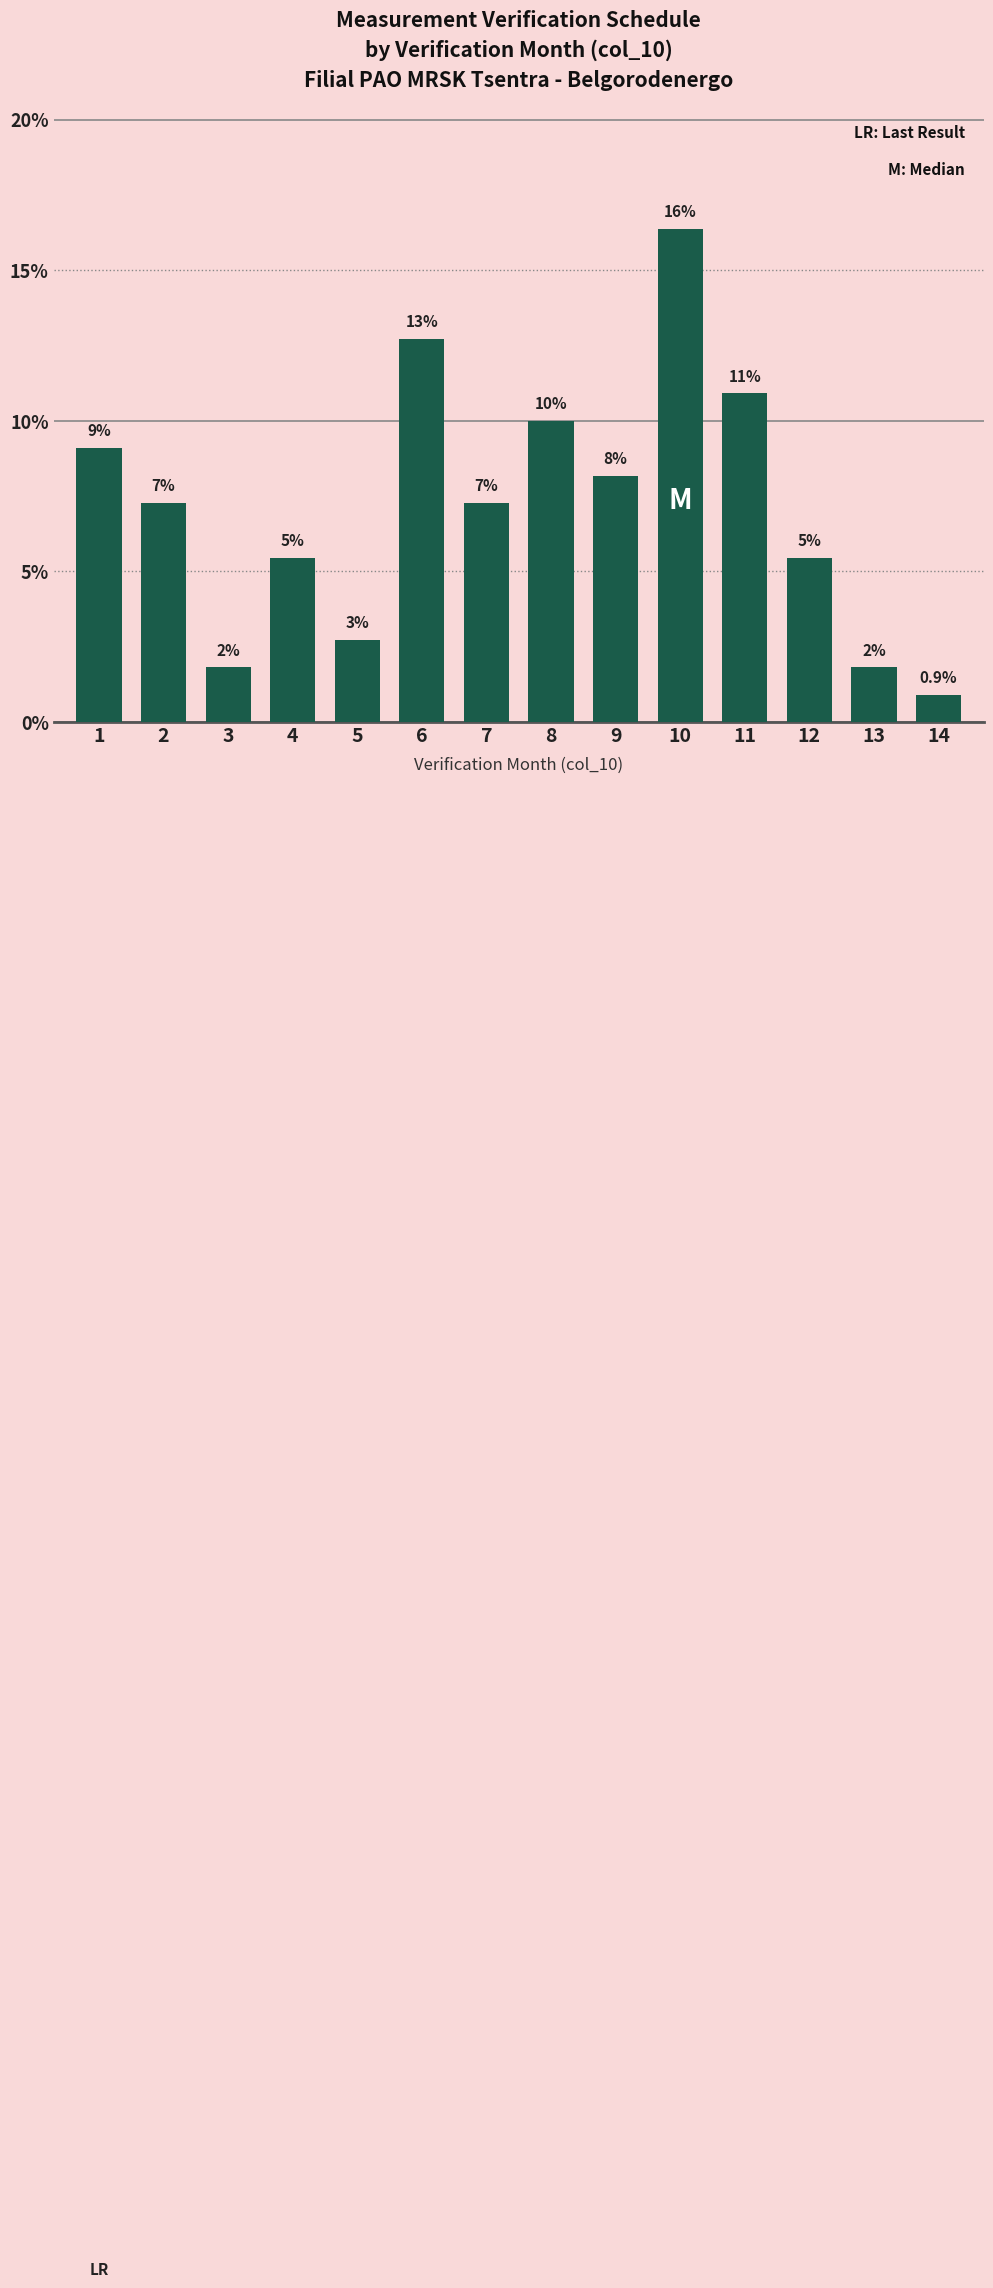

What is the value of the 11th bar from the left?

10.9